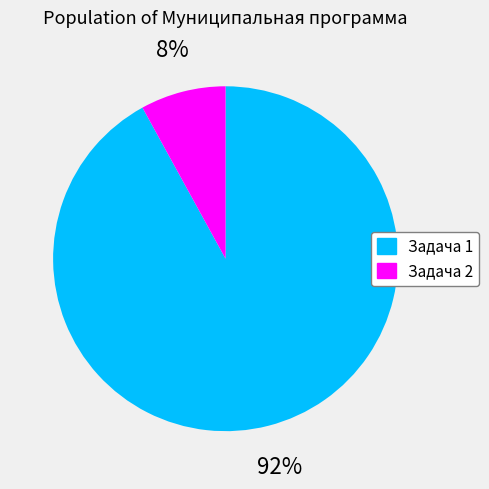

Is there a majority slice in this chart?

Yes